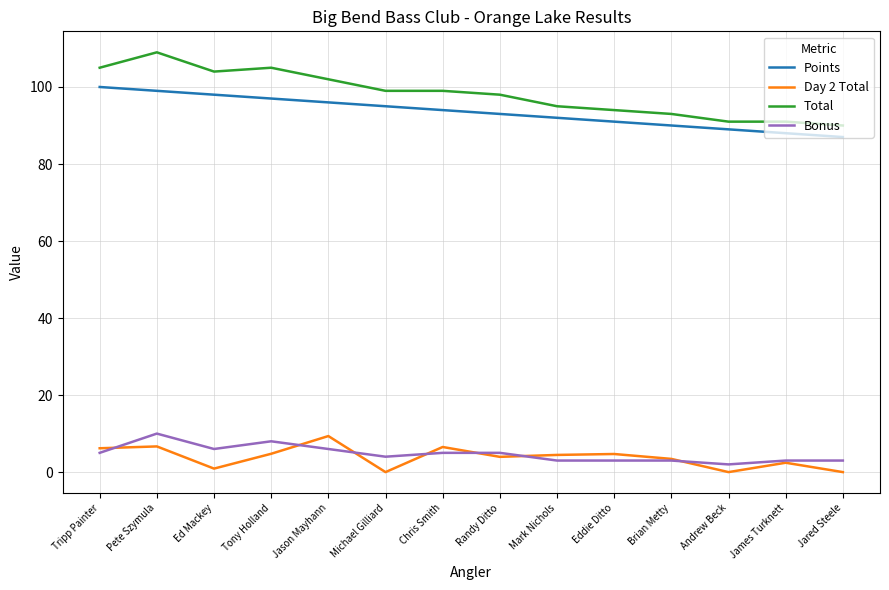

Which series has the largest total across all categories?

Total